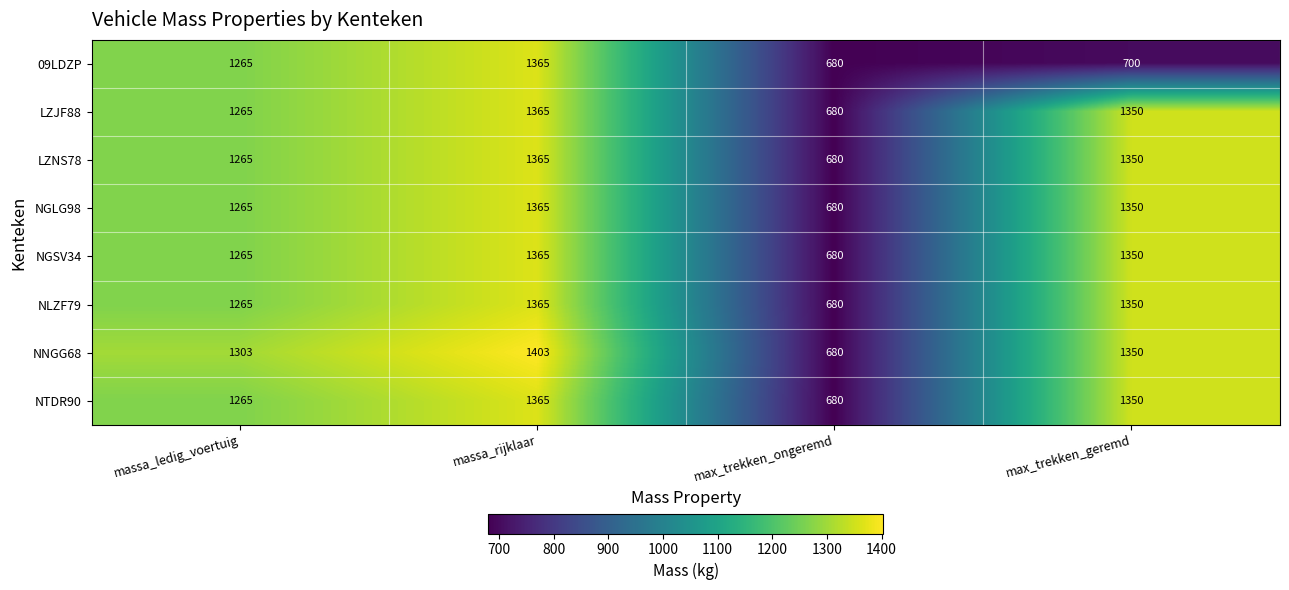

At which category is the sum across all series the highest?

massa_rijklaar